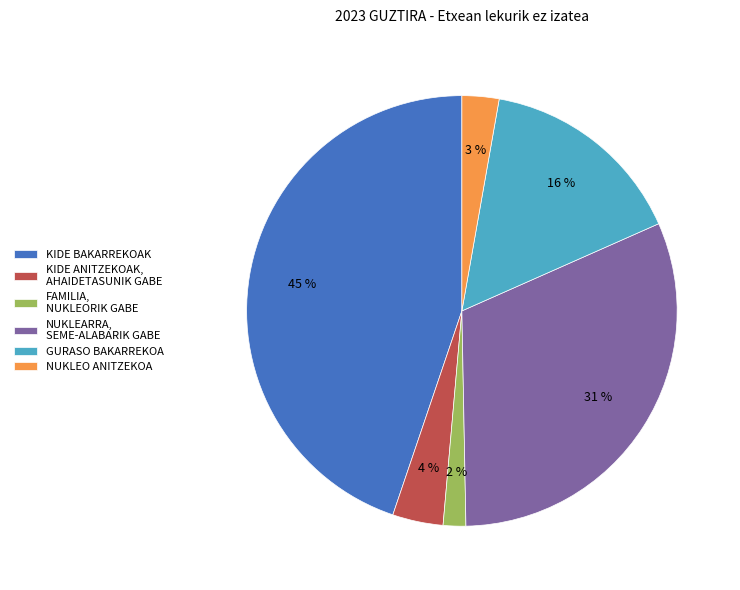

Do GURASO BAKARREKOA and NUKLEO ANITZEKOA together represent more than half of the pie?

No